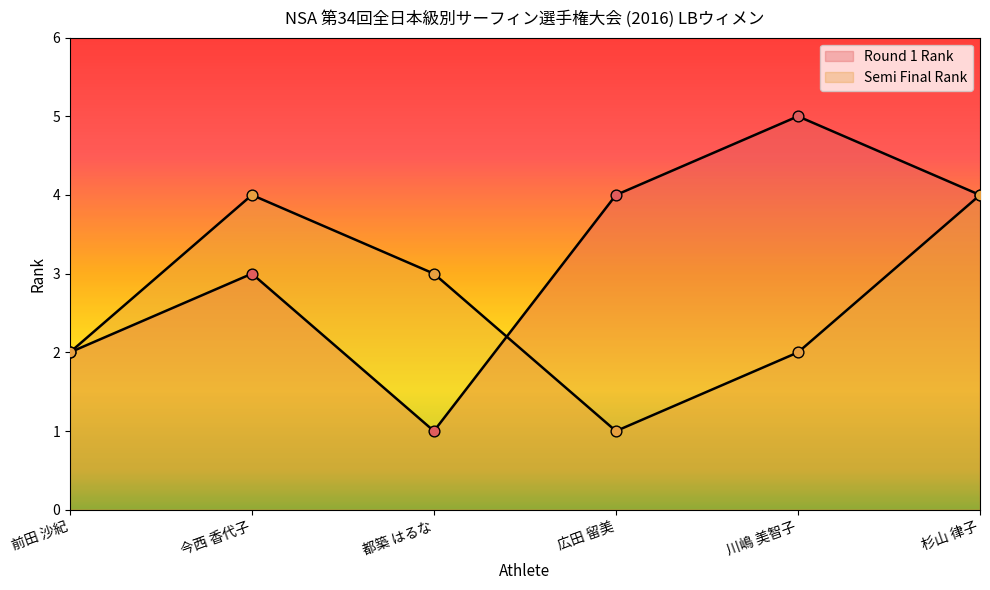

Which series has the largest total across all categories?

Round 1 Rank